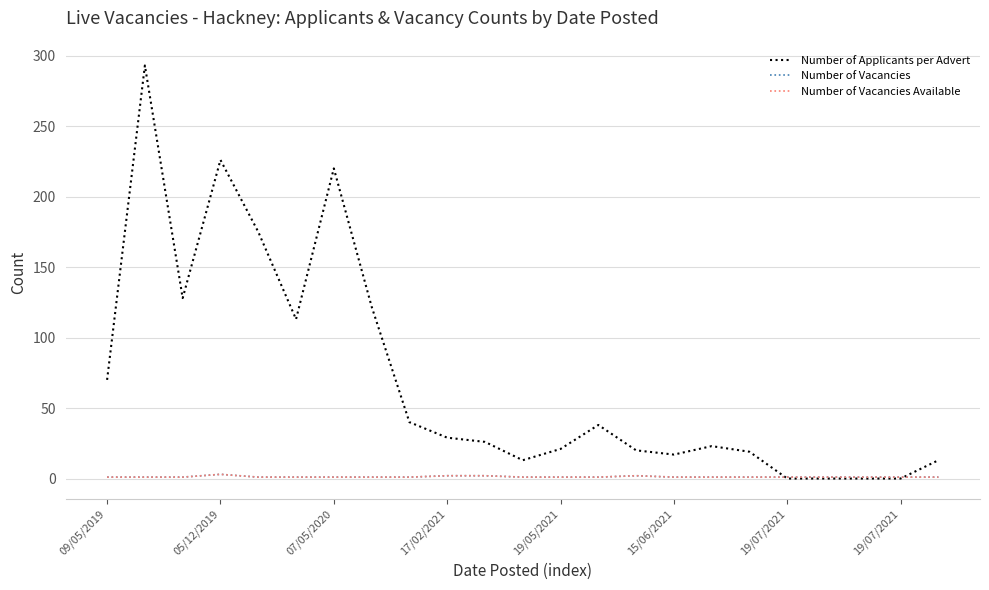

Is this an area chart (filled region under the line)?

No